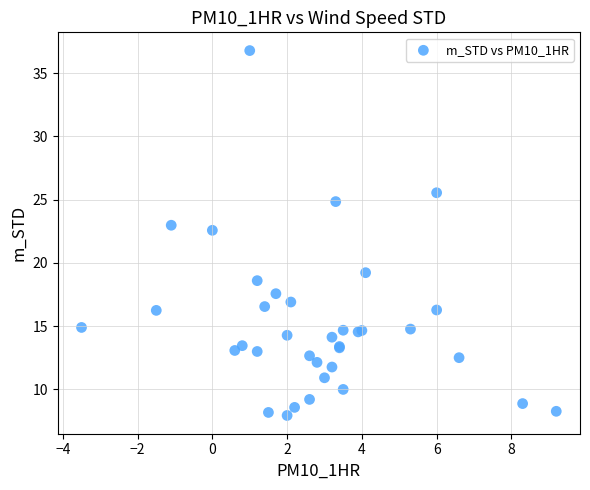

What Y value in the scatter plot is closest to 22?

22.6